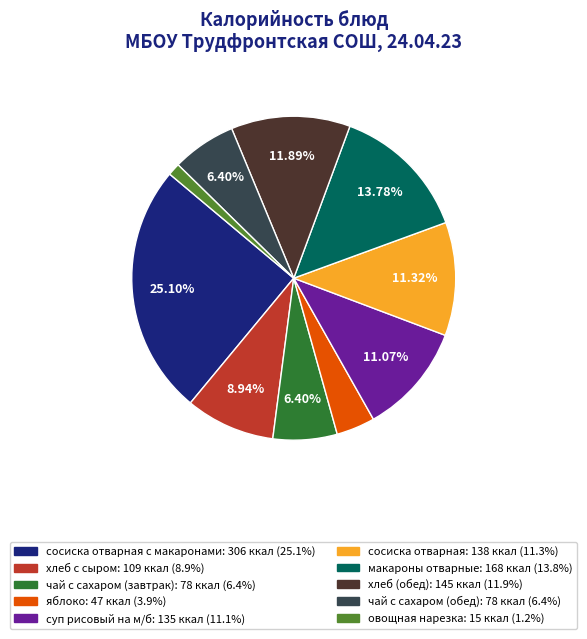

Is there any slice that represents more than half of the pie?

No